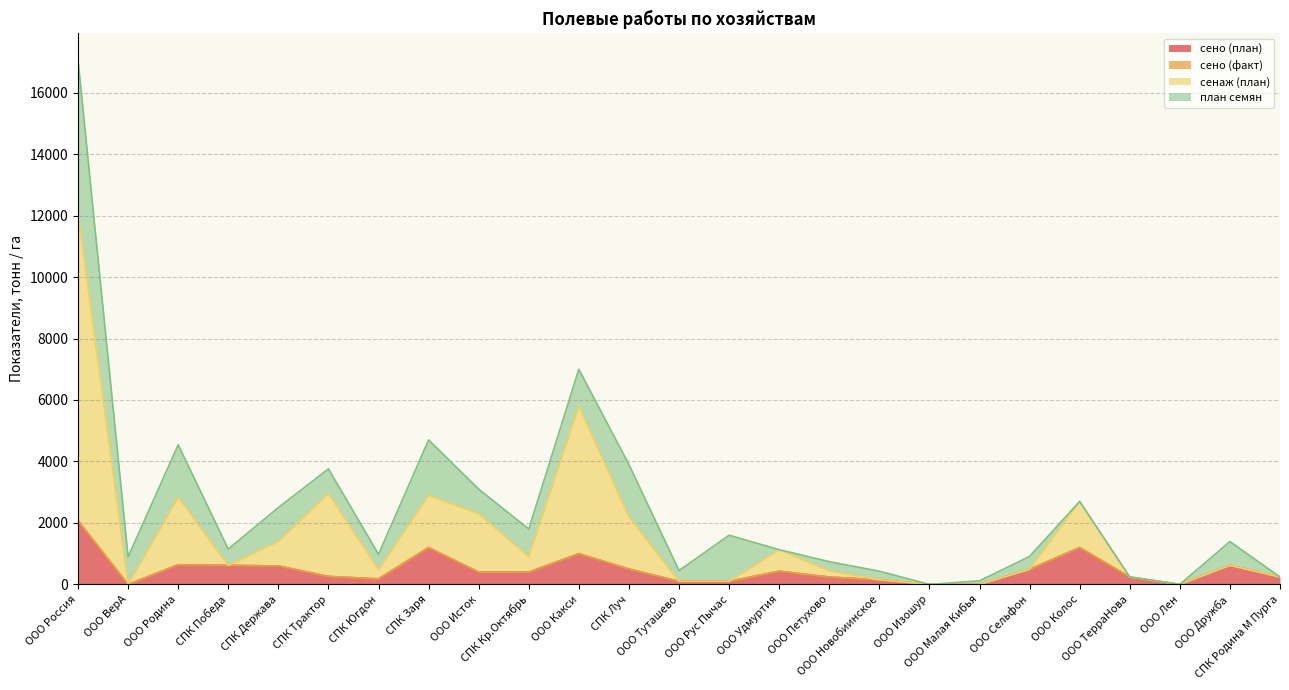

How many positive values does the сено (план) series have?

21